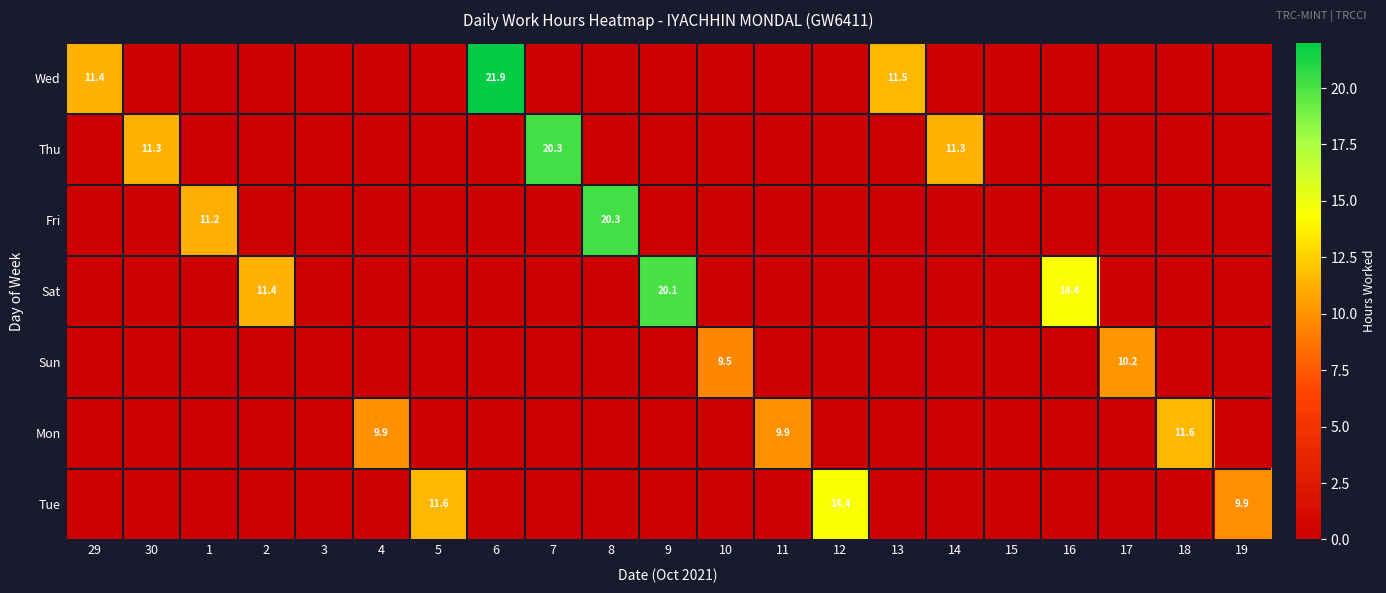

Count the number of data series in this chart.

7